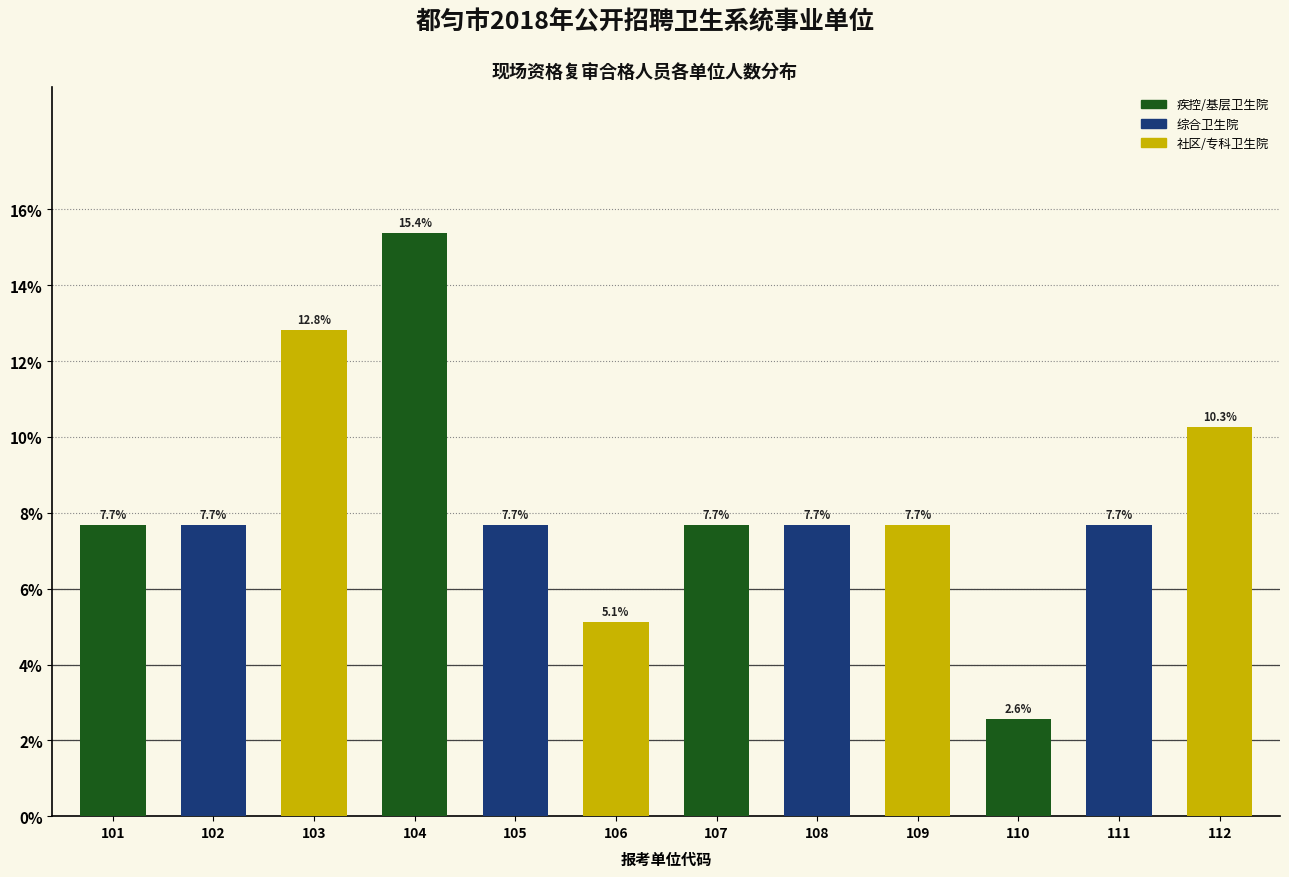

Reading right to left, extract all data points from this chart.

10.3	7.7	2.6	7.7	7.7	7.7	5.1	7.7	15.4	12.8	7.7	7.7